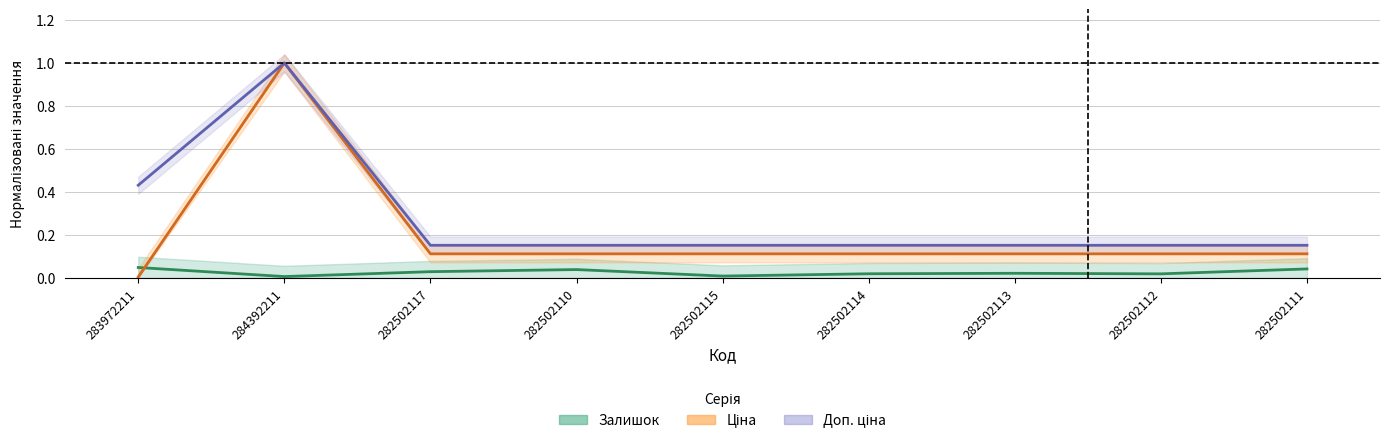

Rank the series at 282502113 from lowest to highest value.

Залишок, Ціна, Доп. ціна